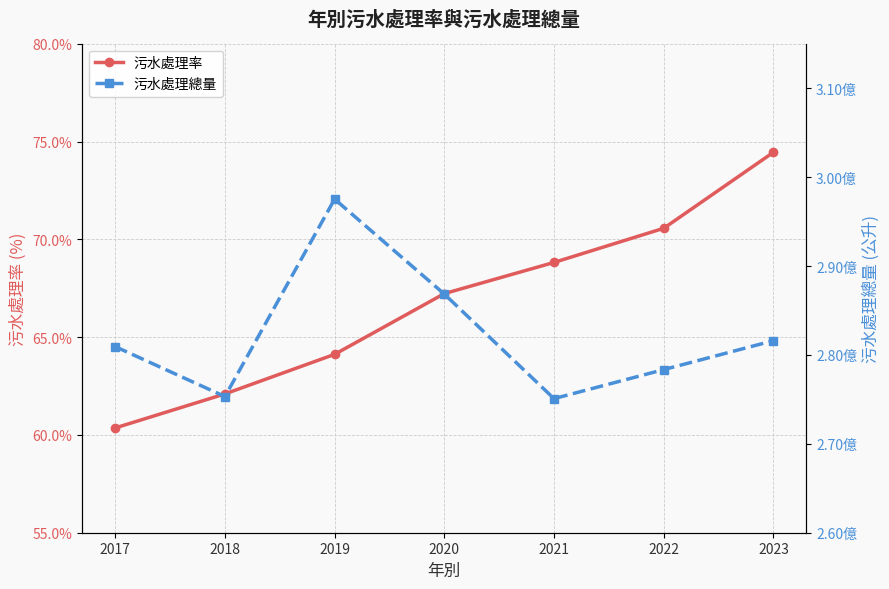

What is the total value across all series at 2017?

280931921.4